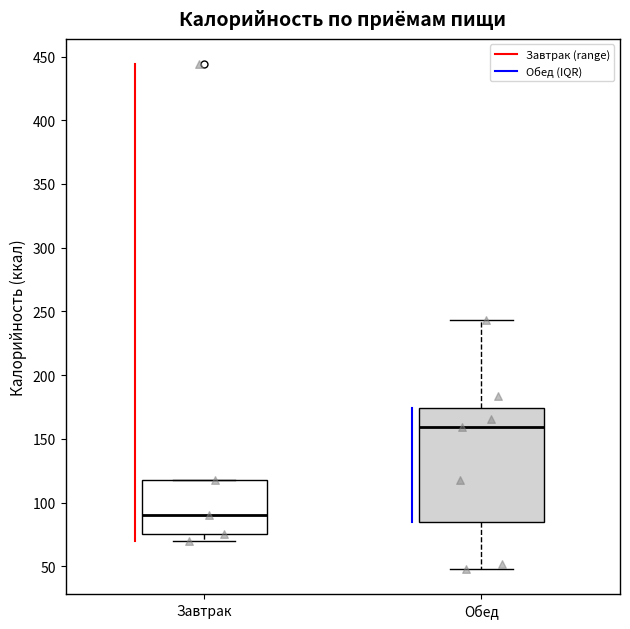

Where is the upper edge of the box for Завтрак on the y-axis? The values are not printed on the chart, so give them approximately, as read against the axis.

115